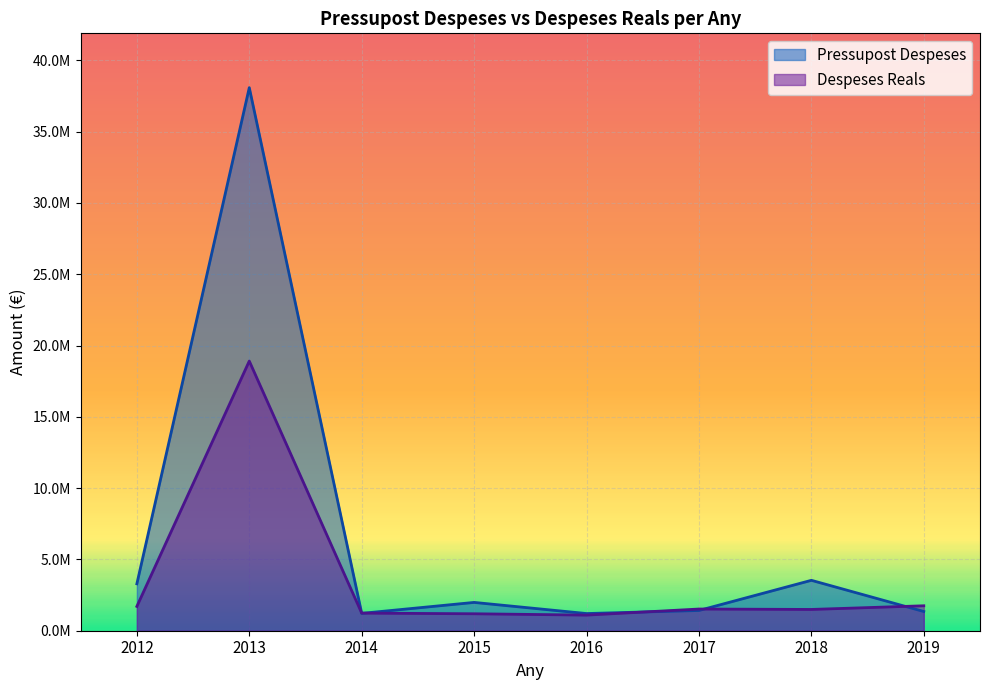

Rank the series by their maximum value, from lowest to highest.

Despeses Reals, Pressupost Despeses